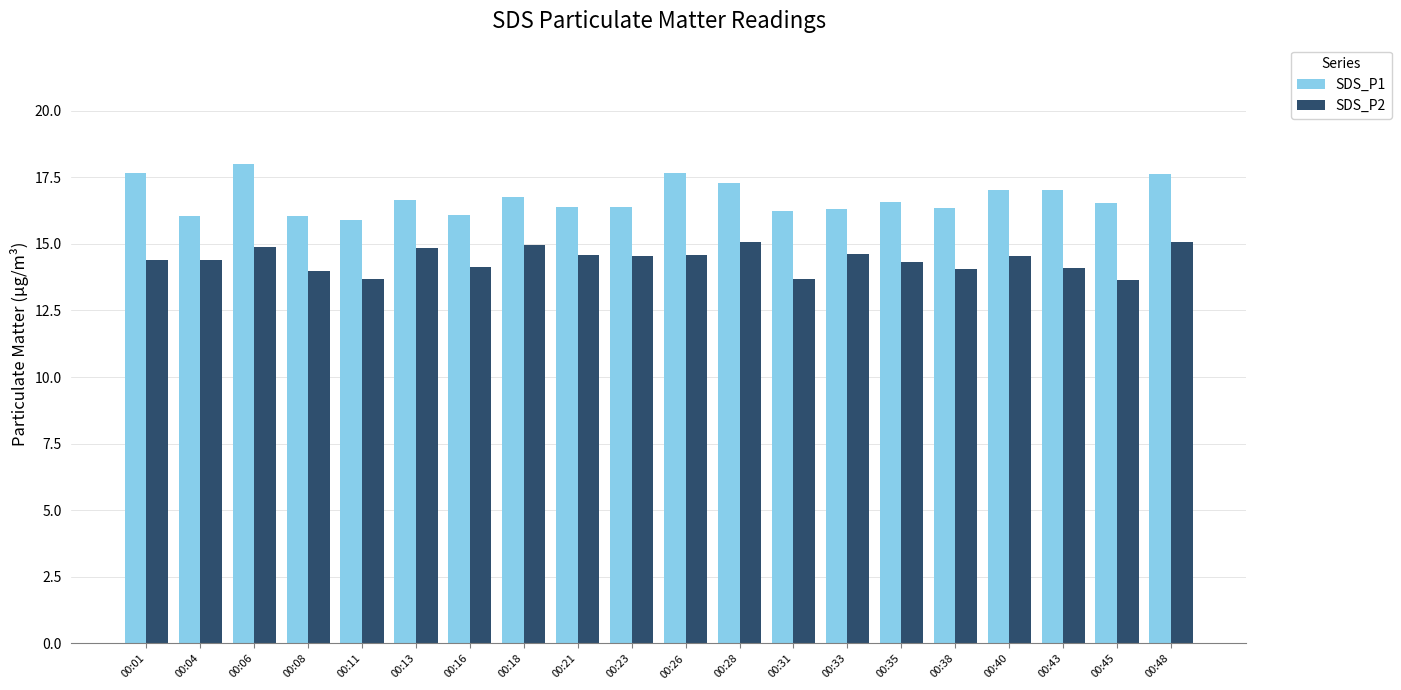

How many bars are there in total?

40